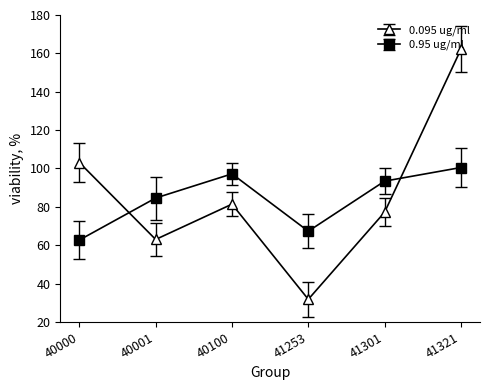

What is the value of the 0.95 ug/ml point at the 5th from the left?

93.4